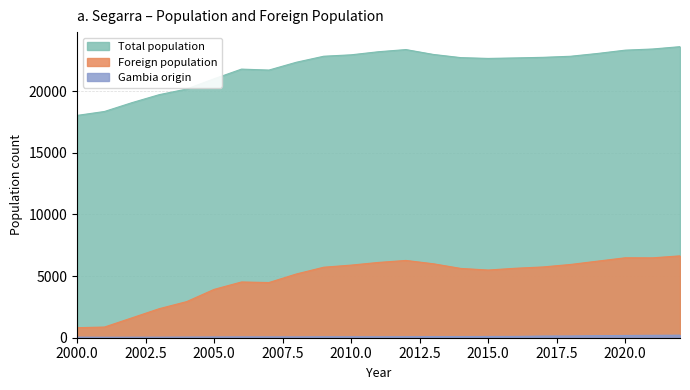

Does the chart display data point markers on the line(s)?

No